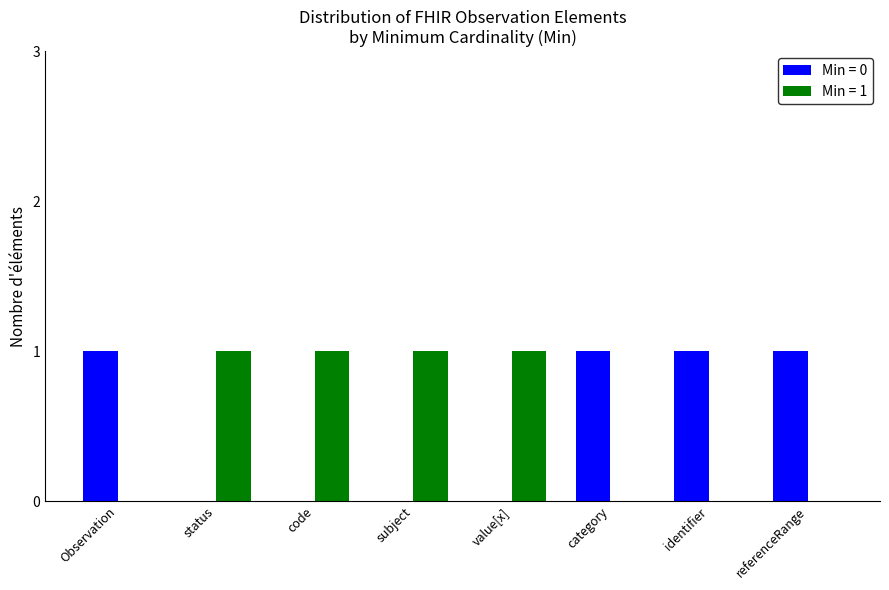

Count the number of data series in this chart.

2